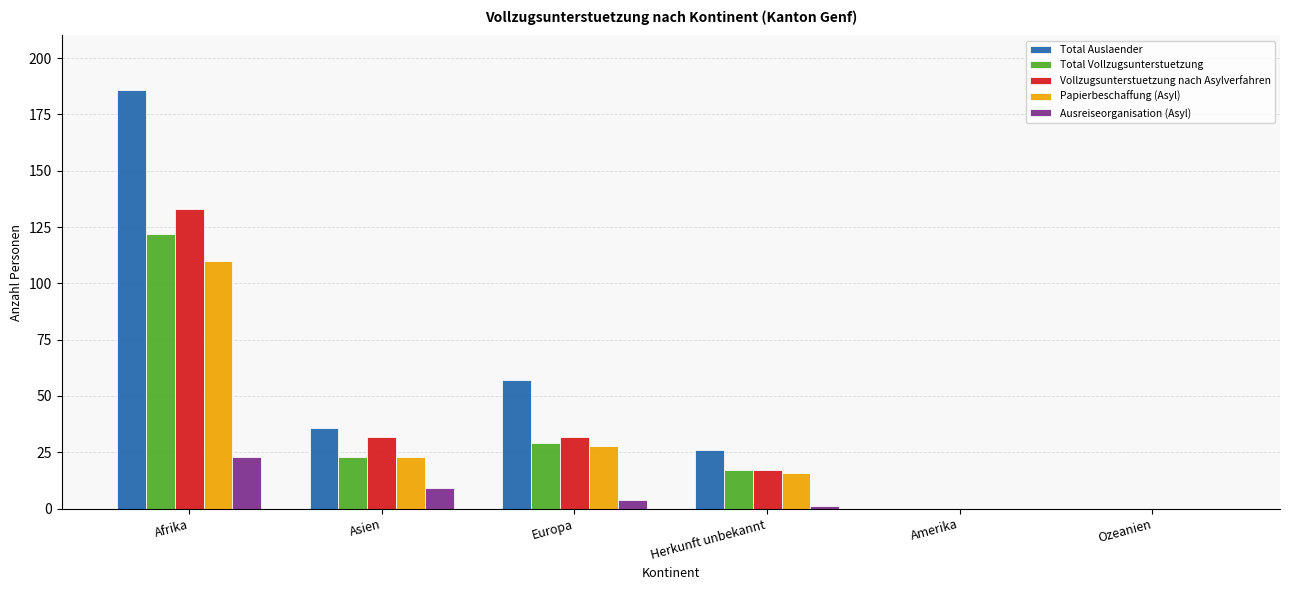

The Total Auslaender series shows 57 at Europa. True or false?

True